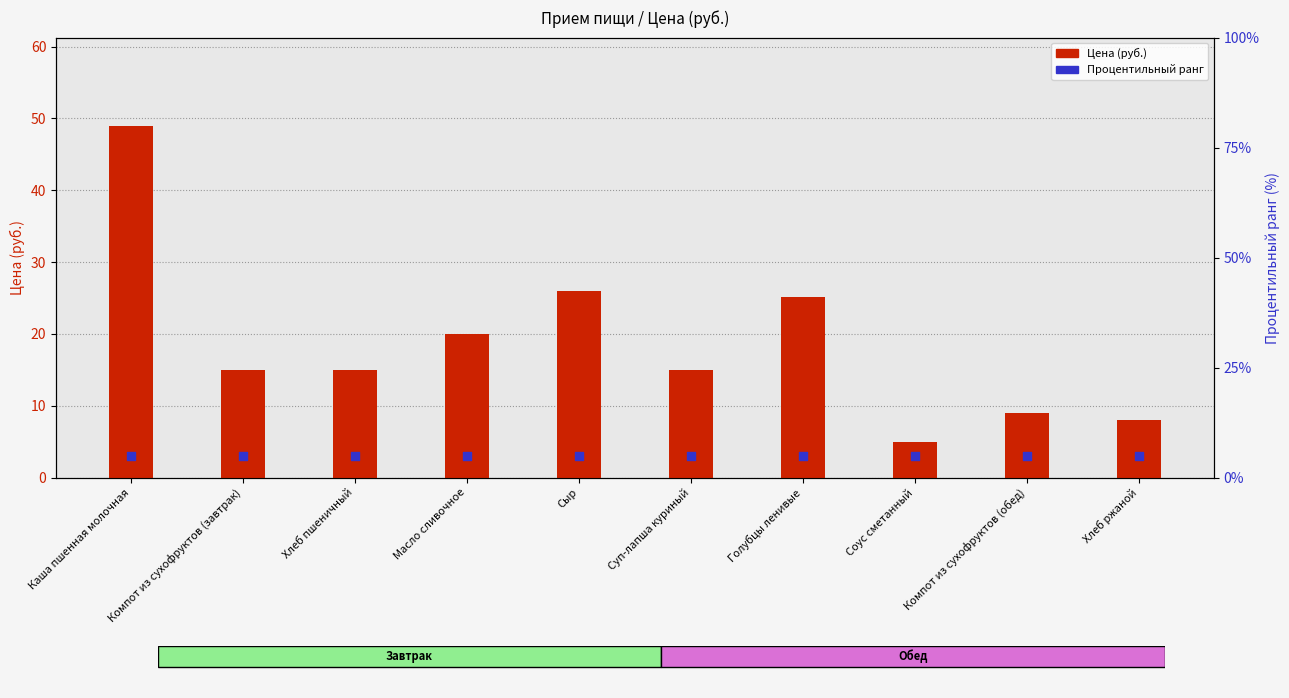

Is the value of Процентильный ранг at Масло сливочное greater than the value of Цена (руб.) at Суп-лапша куриный?

No